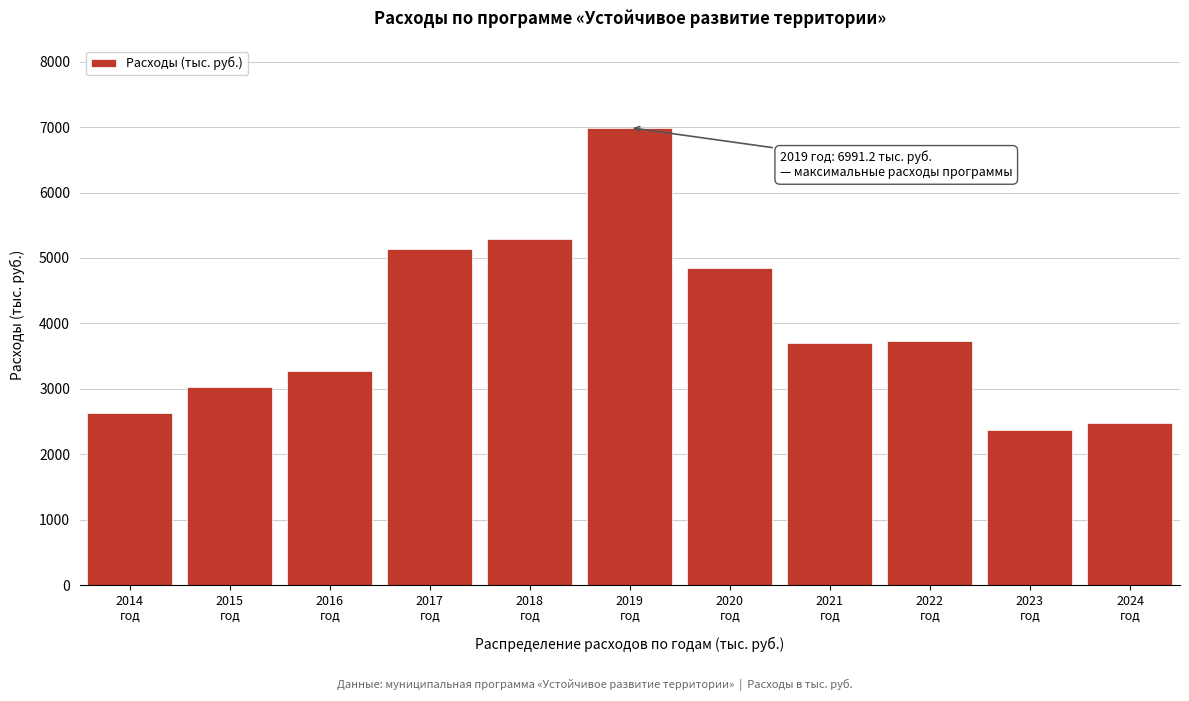

What is the difference between the second highest and second lowest values?

2811.8